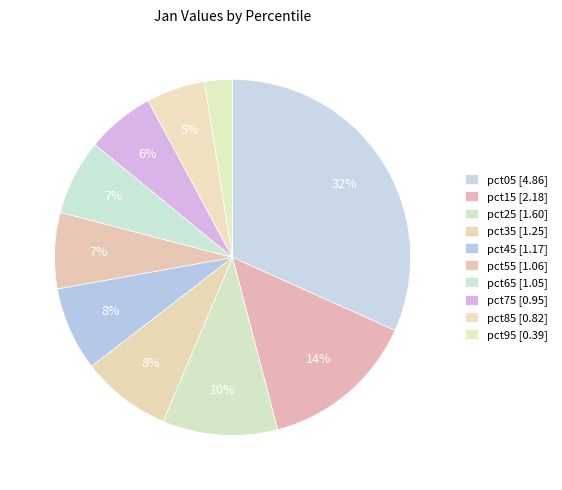

How many segments does this pie chart have?

10